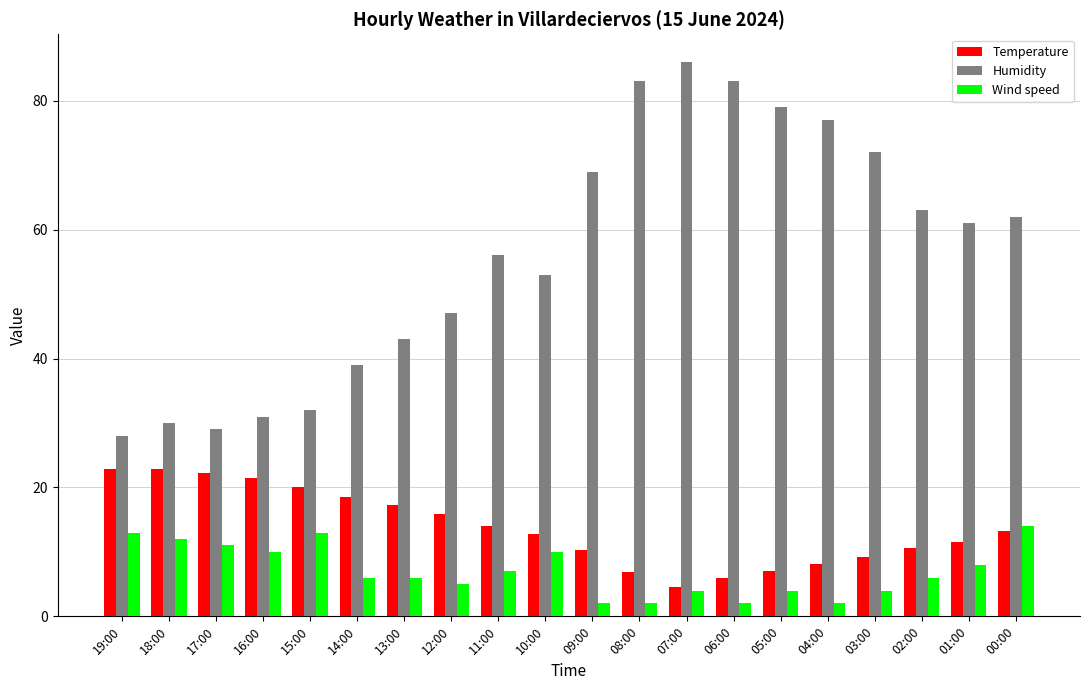

Is it true that Temperature equals 17.3 at 13:00?

True